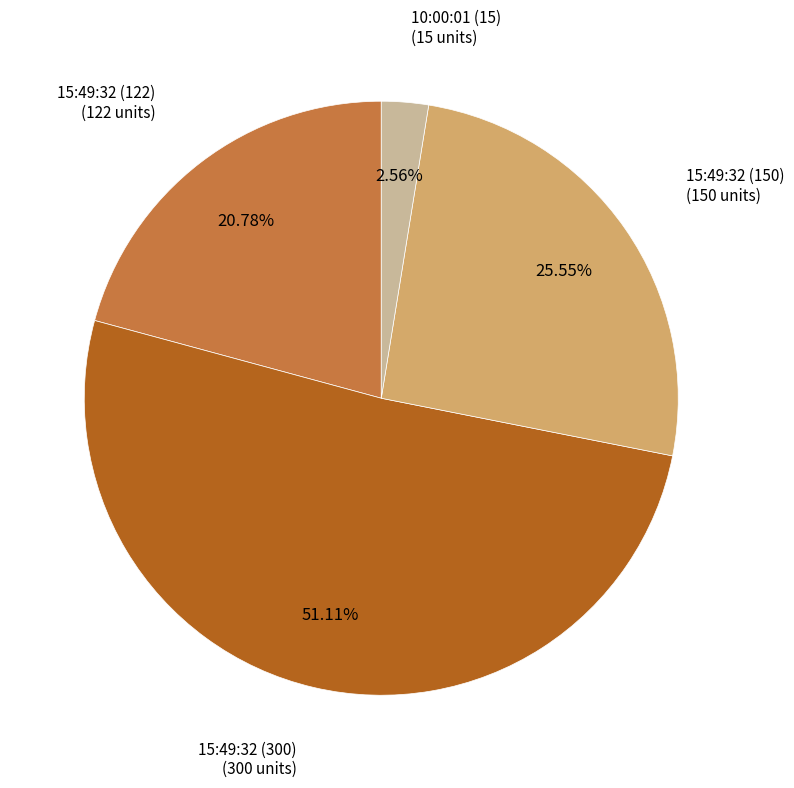

Which category accounts for the majority?

15:49:32 (300)